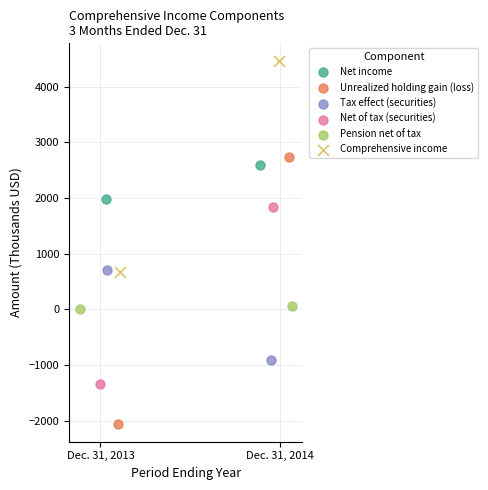

What are all the series names shown in the legend?

Net income, Unrealized holding gain (loss), Tax effect (securities), Net of tax (securities), Pension net of tax, Comprehensive income